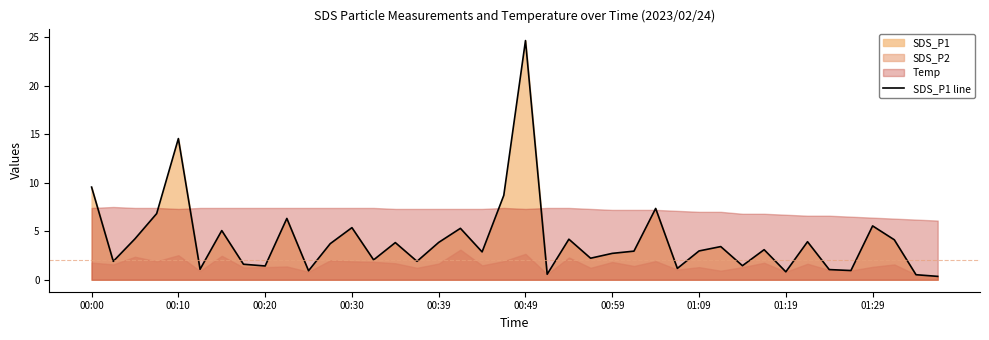

How many interior local peaks (higher than both neighbors) does the data have?

13